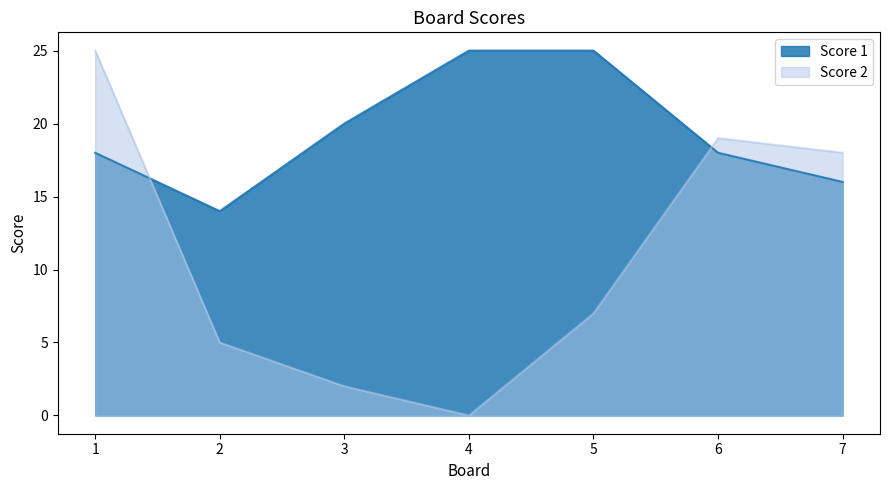

True or false: Score 2 has more than 2 interior local peaks.

False